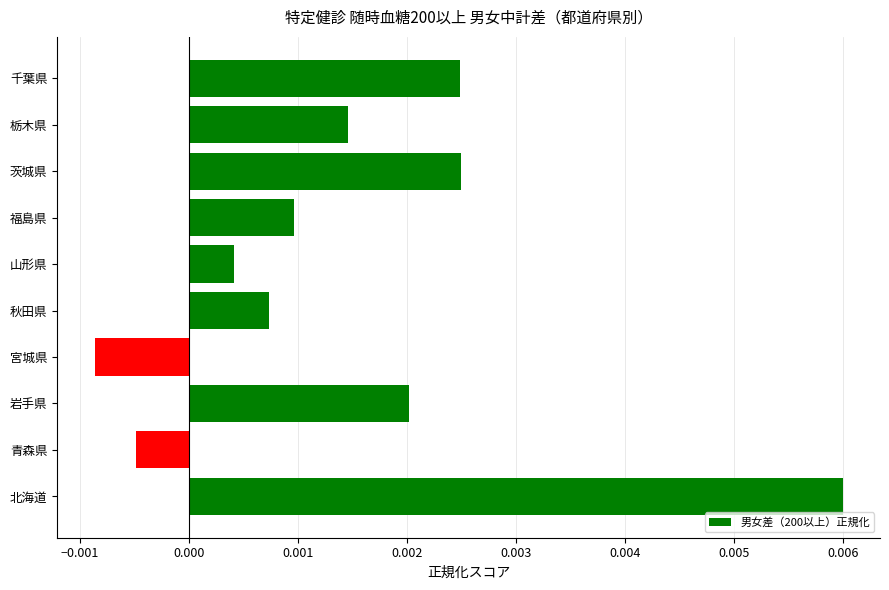

At which category does the chart reach its peak across all series?

北海道